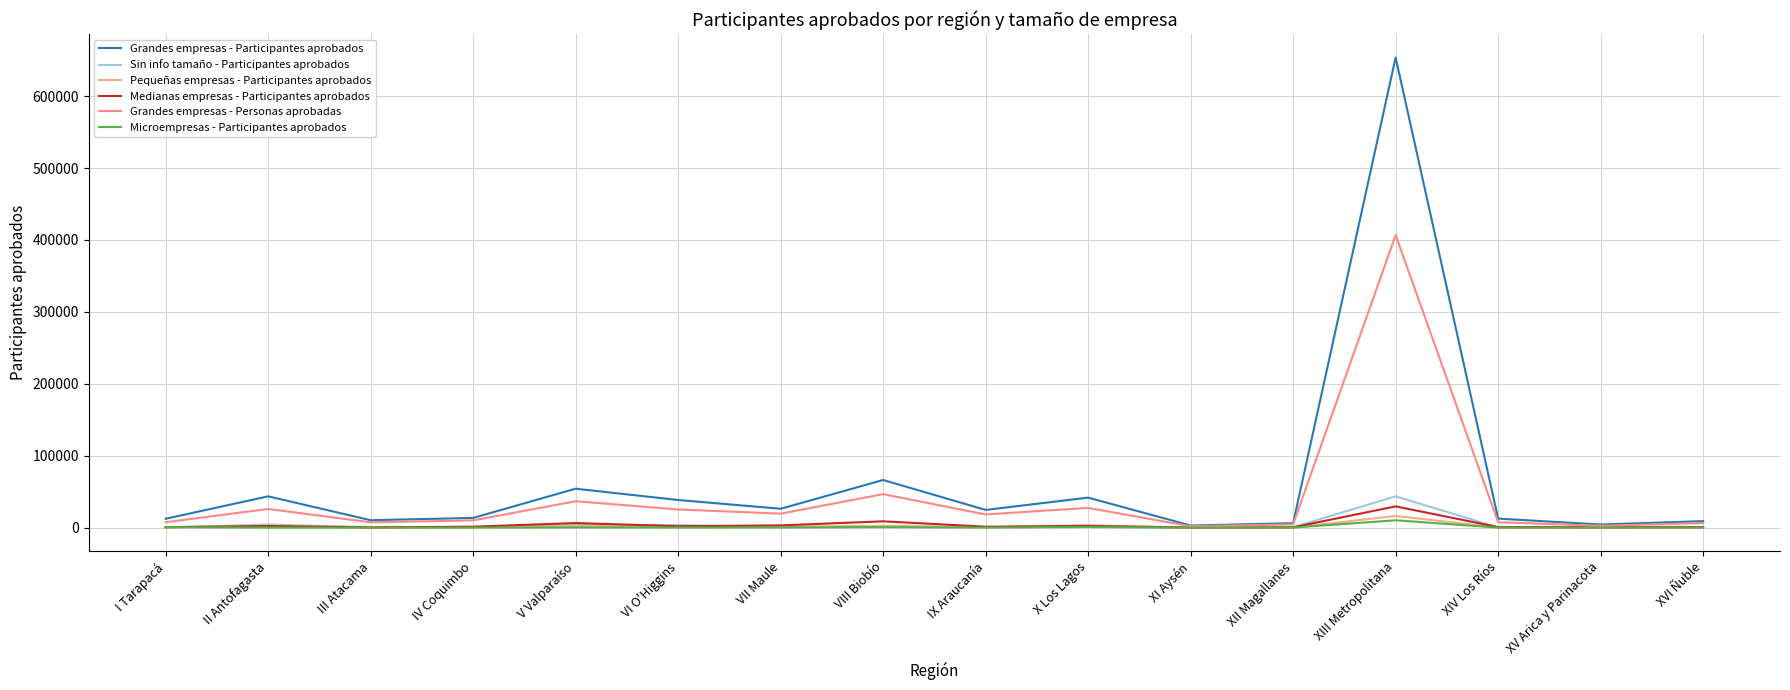

How many lines are shown in the chart?

6